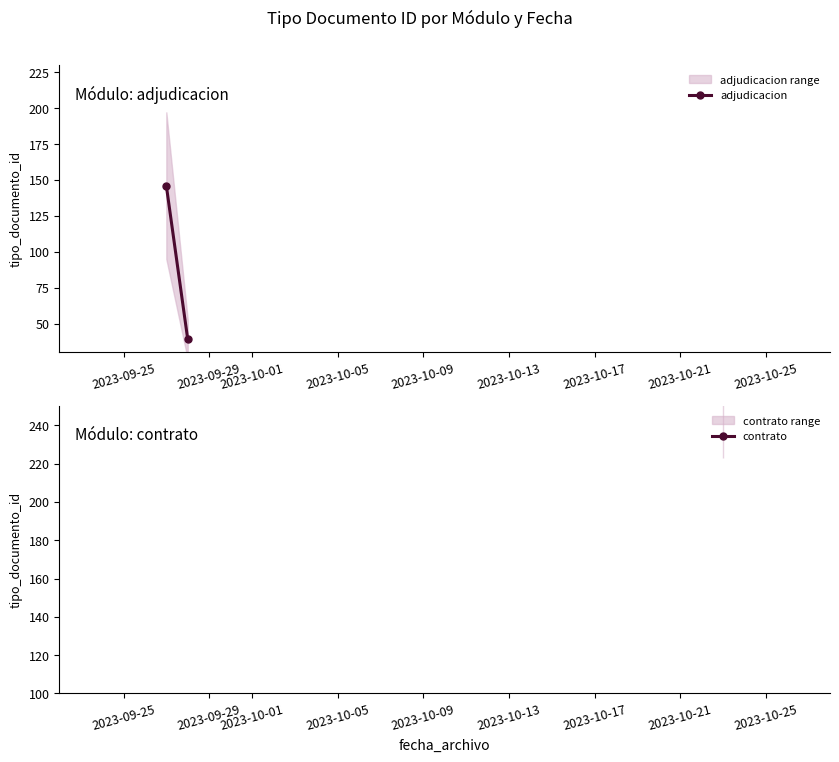

What is the sum of the values at 2023-09-25 and 2023-09-29?

185